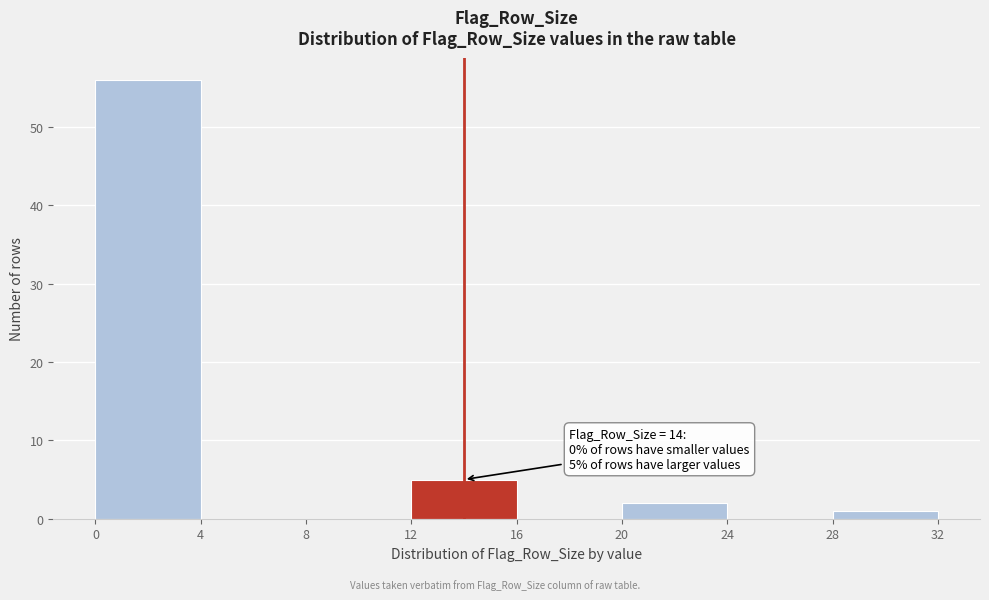

Over which range of the x-axis is the bar tallest?

0 to 4